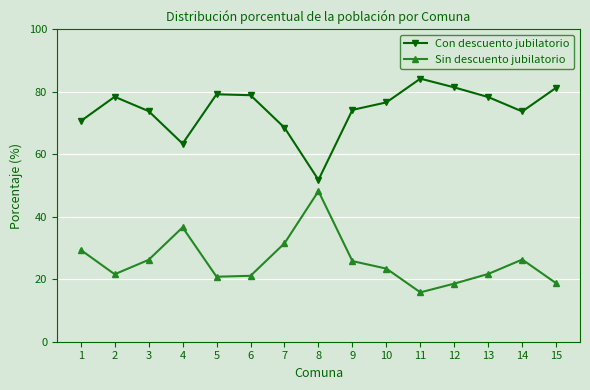

True or false: Con descuento jubilatorio has a value of 81.3 at 15.

True